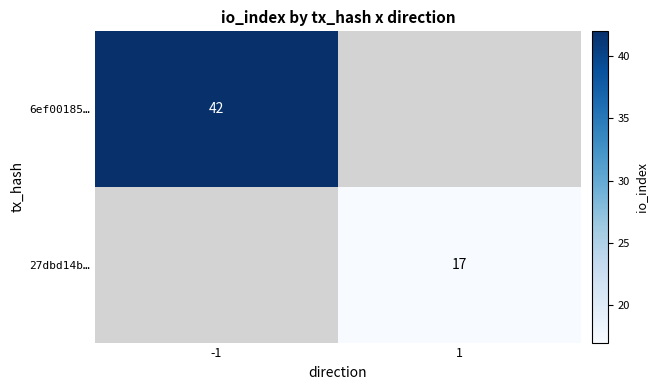

Is it true that 27dbd14b… equals 9.3 at 1?

False